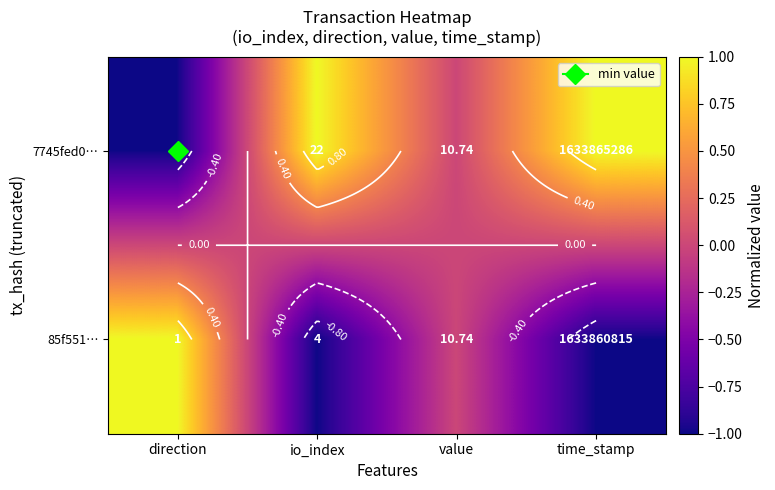

How many negative values does the 7745fed0… series have?

1